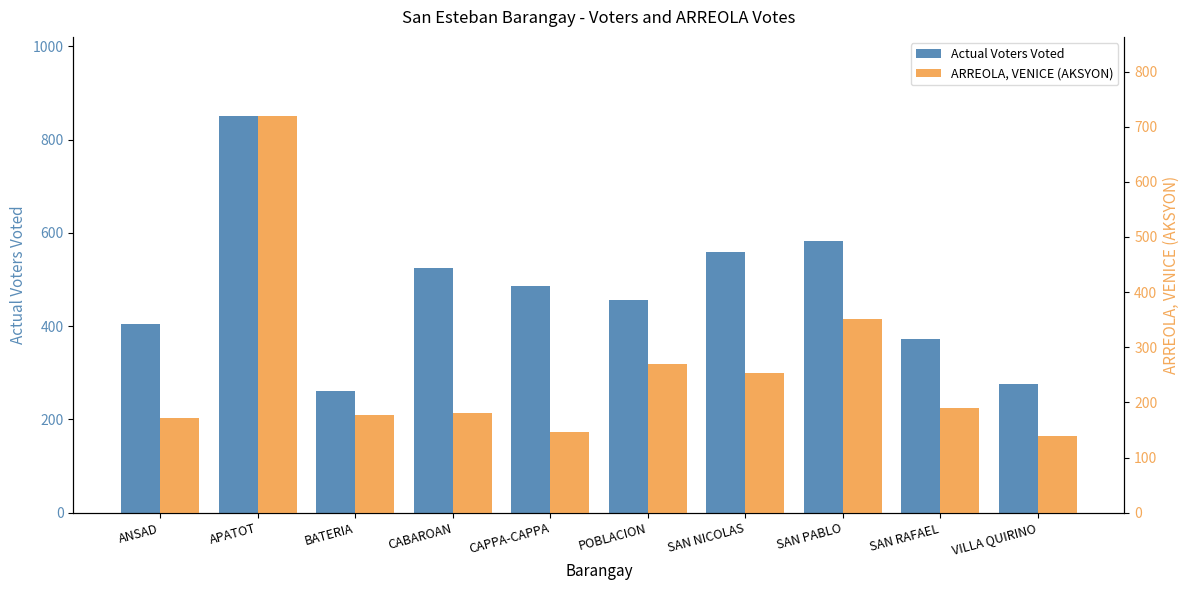

Is the value of ARREOLA, VENICE (AKSYON) at ANSAD greater than the value of Actual Voters Voted at VILLA QUIRINO?

No